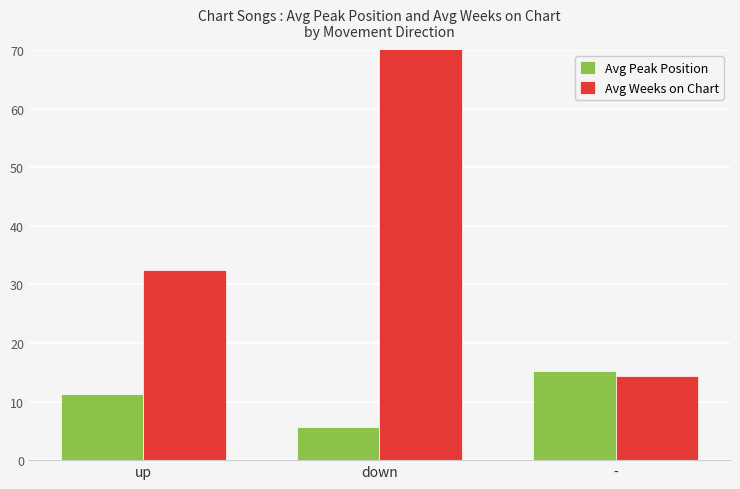

What is the minimum value for Avg Peak Position?

5.7